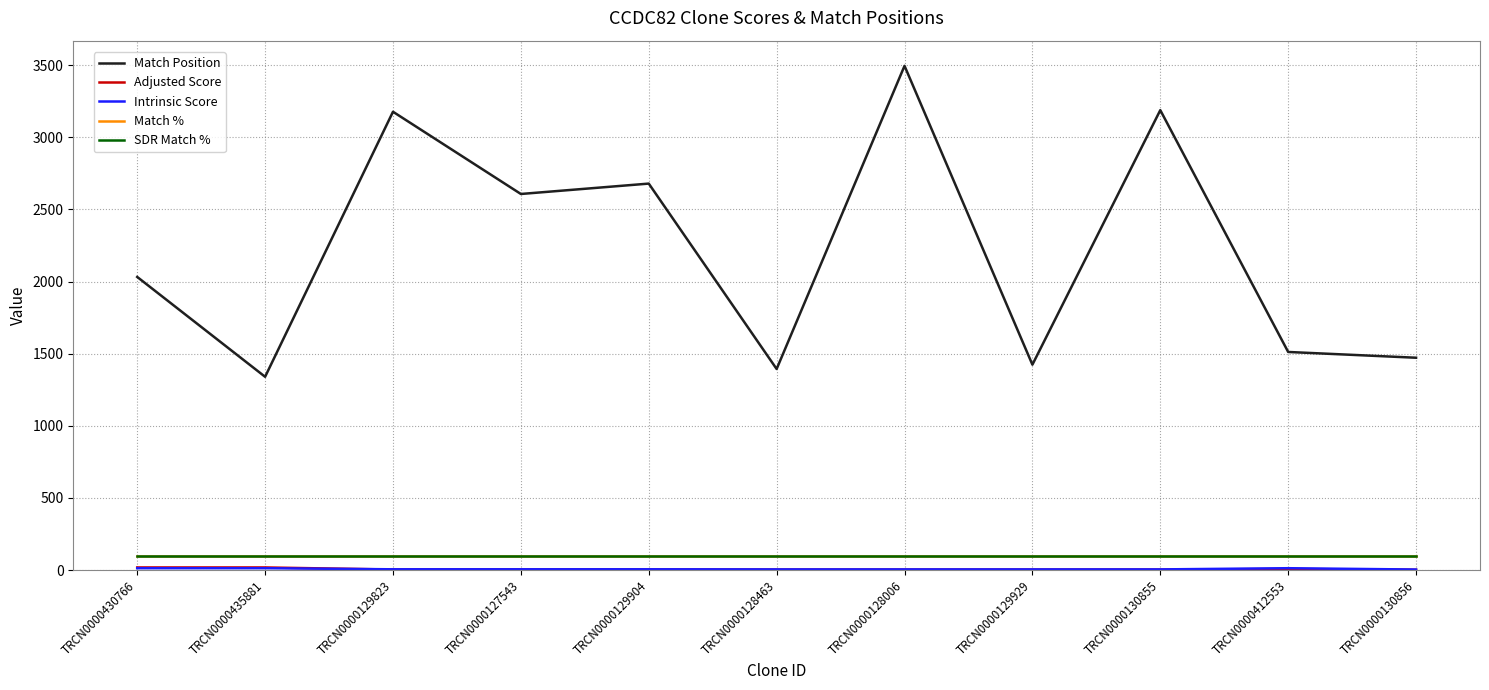

How many lines are shown in the chart?

5